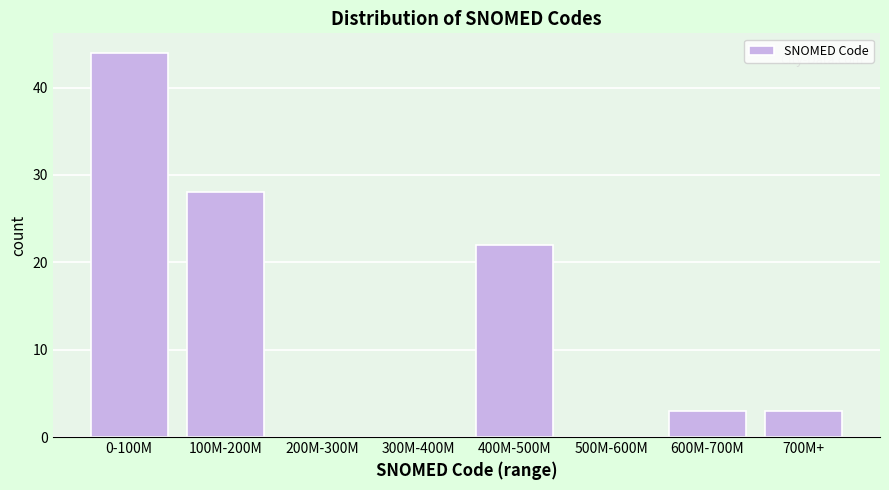

Reading left to right, extract all data points from this chart.

0-100M=44	100M-200M=28	200M-300M=0	300M-400M=0	400M-500M=22	500M-600M=0	600M-700M=3	700M+=3